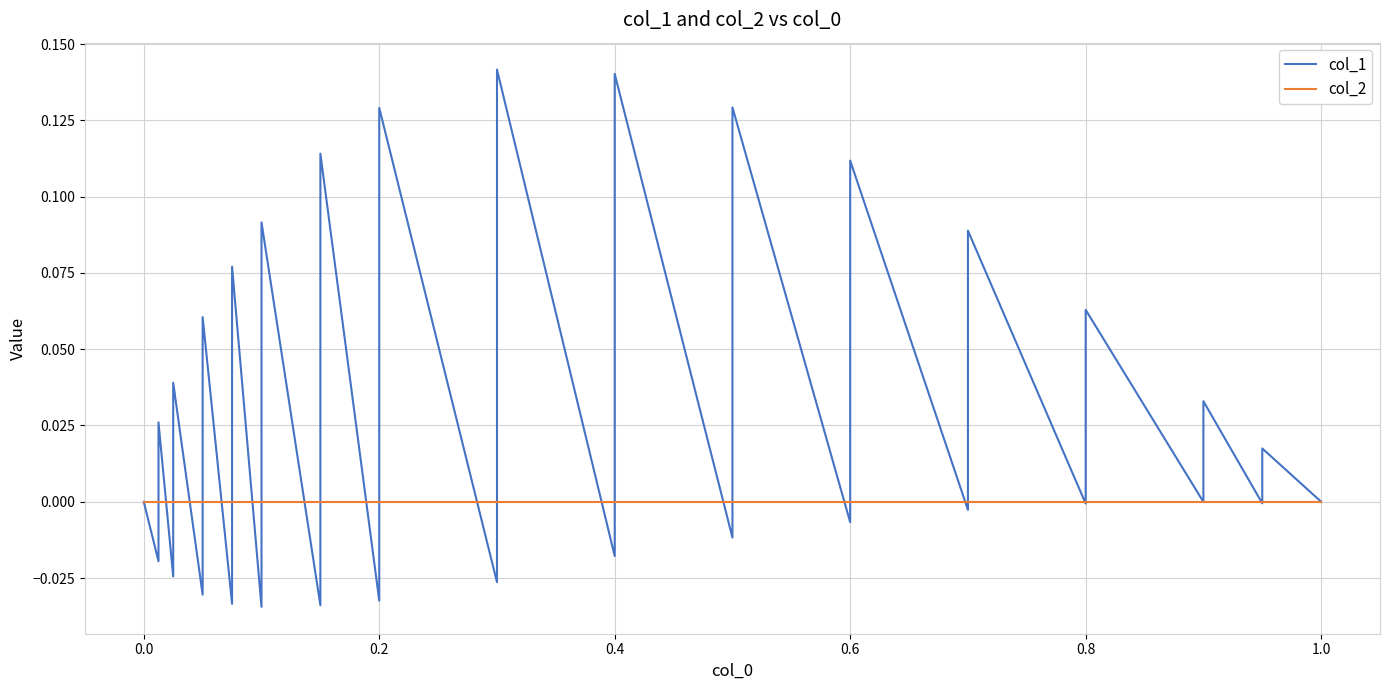

Which has a higher value, 1.0 or 13?

1.0